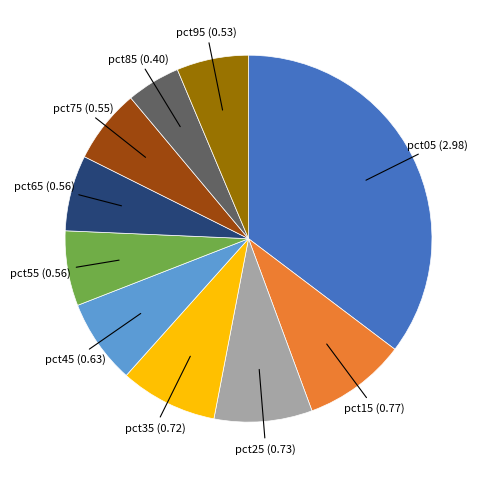

Is there a majority slice in this chart?

No